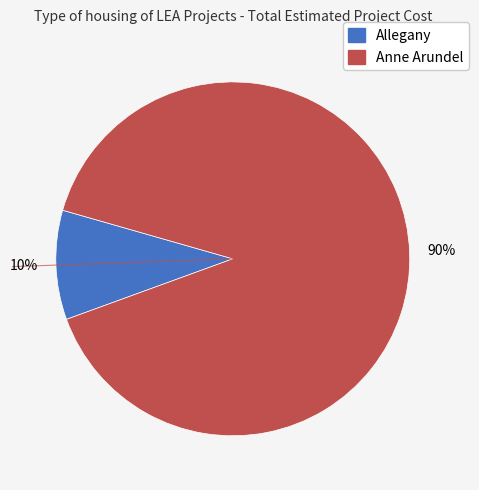

Is there a majority slice in this chart?

Yes